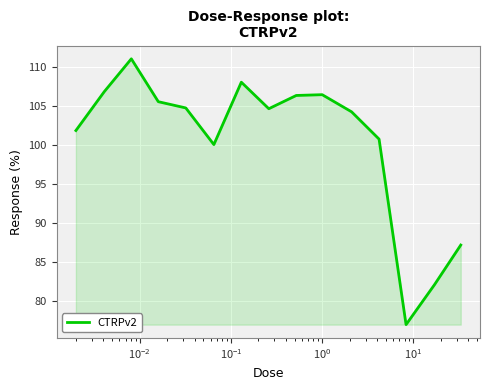

What is the greatest value displayed?

111.1